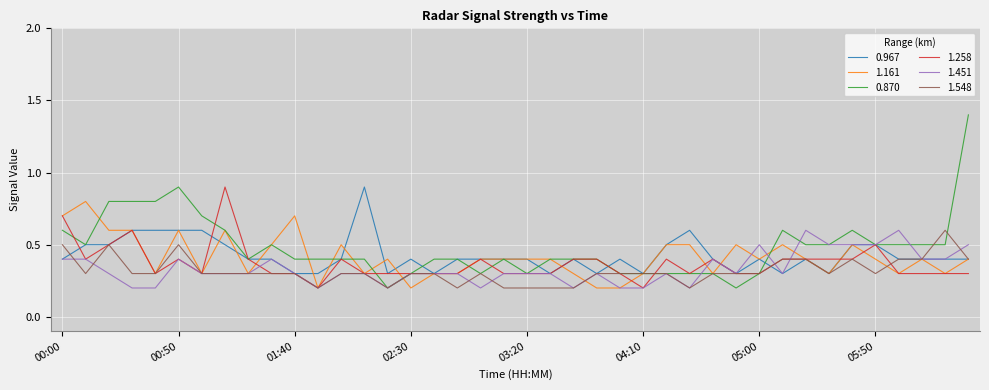

What is the maximum value for 0.870?

1.4